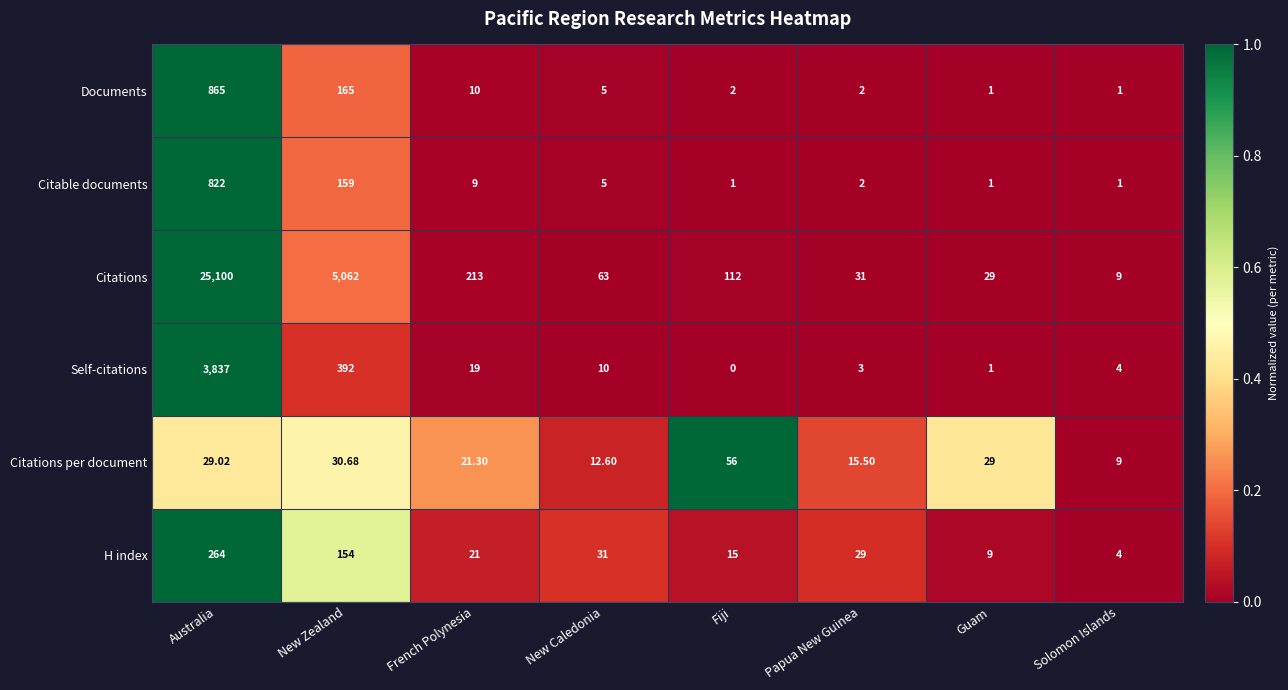

List the labels in order of H index value, smallest first.

Solomon Islands, Guam, Fiji, French Polynesia, Papua New Guinea, New Caledonia, New Zealand, Australia